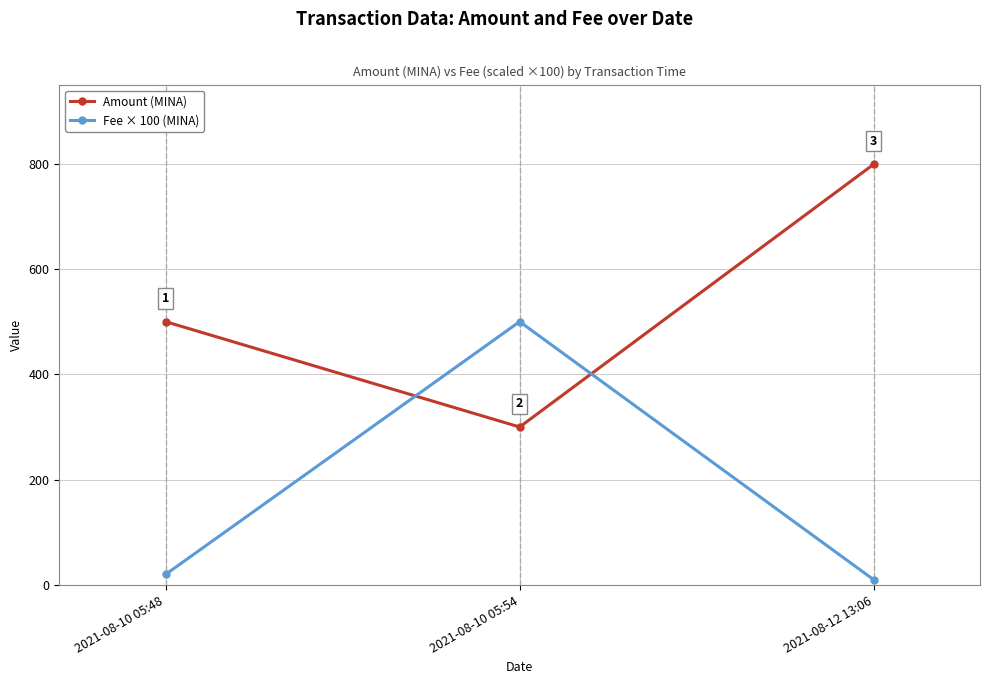

Is the value of Amount (MINA) at 2021-08-12 13:06 greater than the value of Fee × 100 (MINA) at 2021-08-10 05:48?

Yes